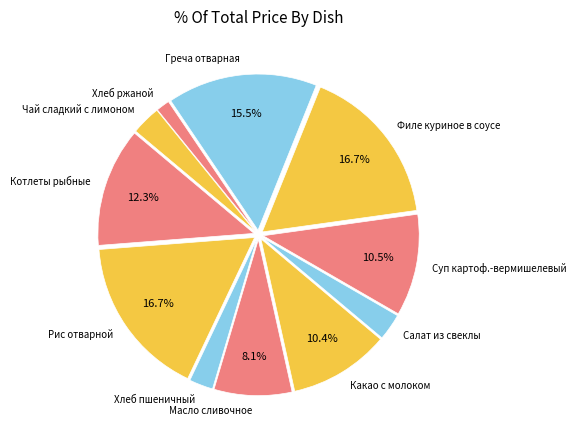

Is it true that Какао с молоком is 10% of the pie?

True